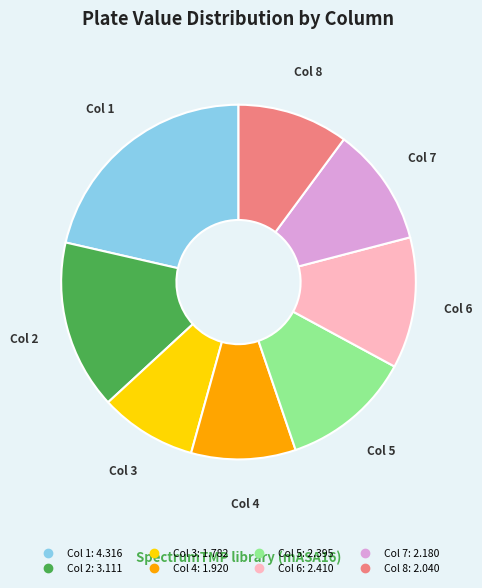

Does Col 3 account for over 50% of the chart?

No